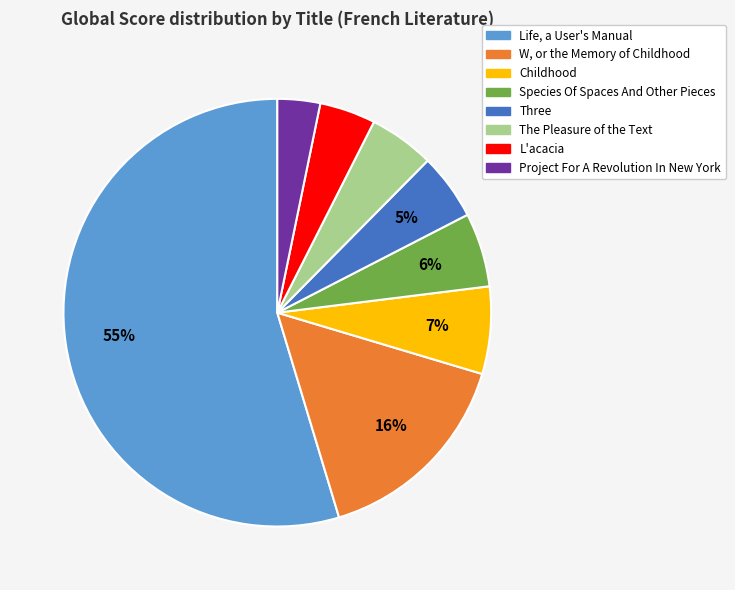

Is the sum of Life, a User's Manual and The Pleasure of the Text greater than half?

Yes